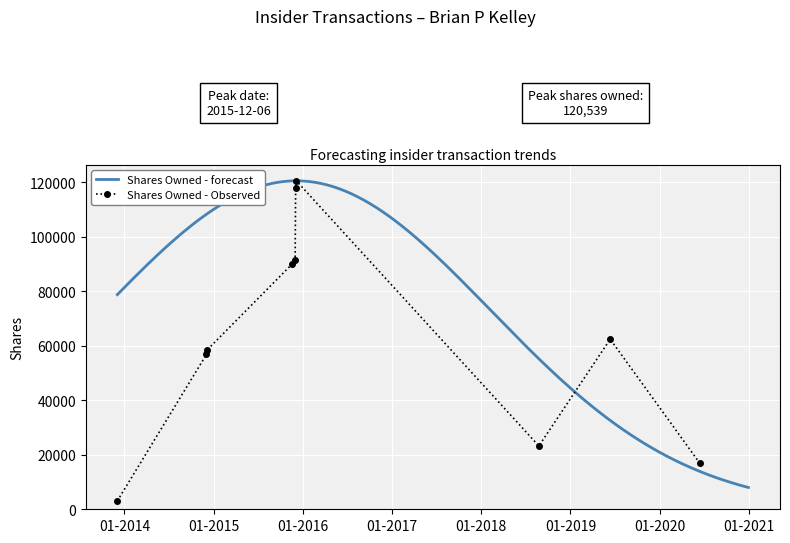

At which label does transactionShares first exceed 23234?

1